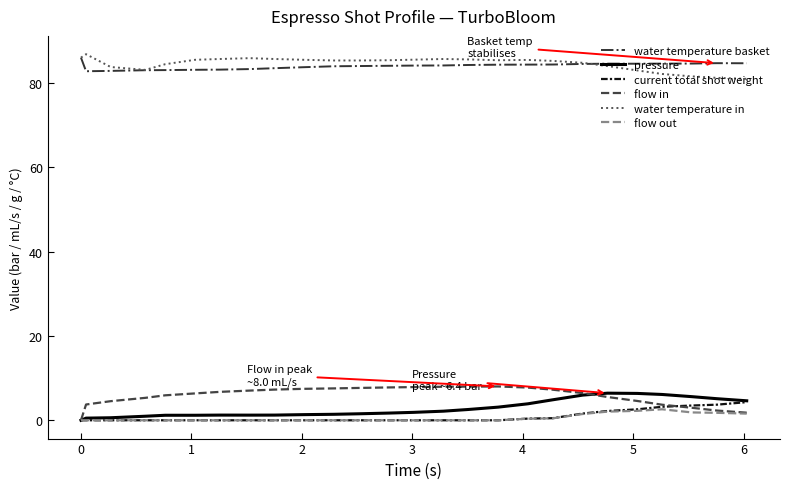

True or false: water temperature in and pressure cross at least once.

False